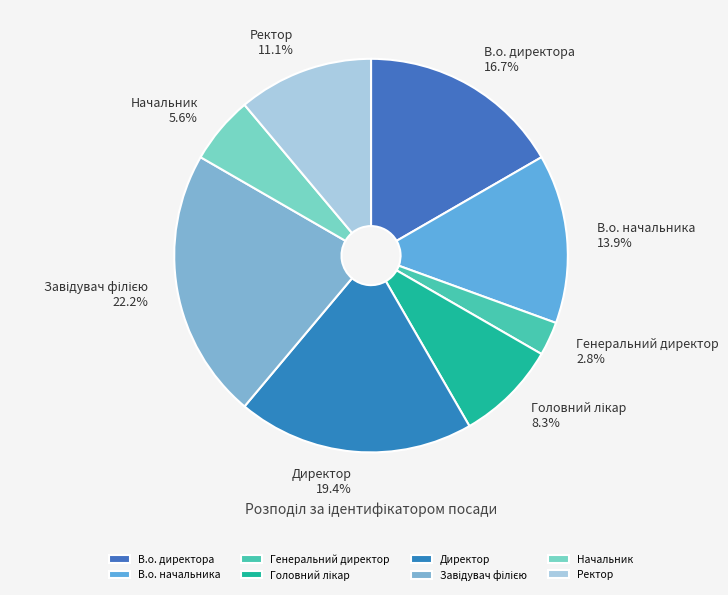

To the nearest percent, what is the difference between the largest and smallest slice percentages?

19%